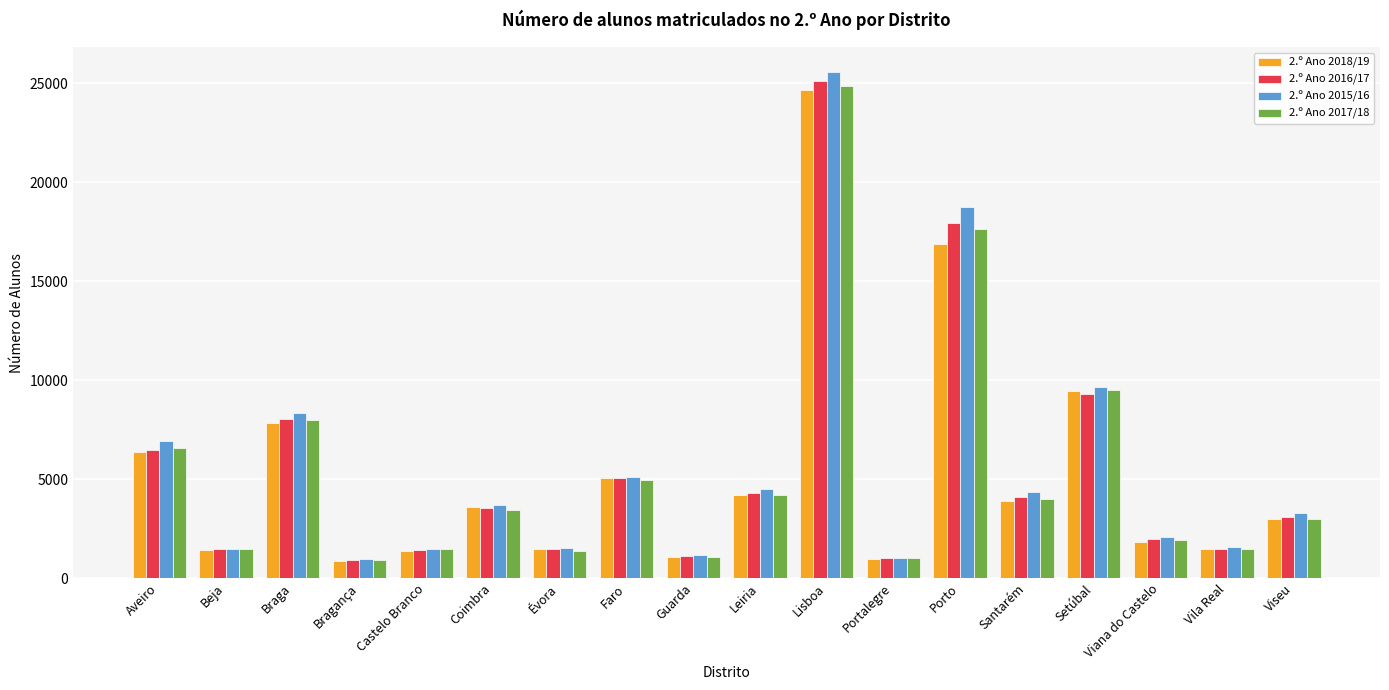

Where does the 2.º Ano 2018/19 series first go above 3567?

Aveiro